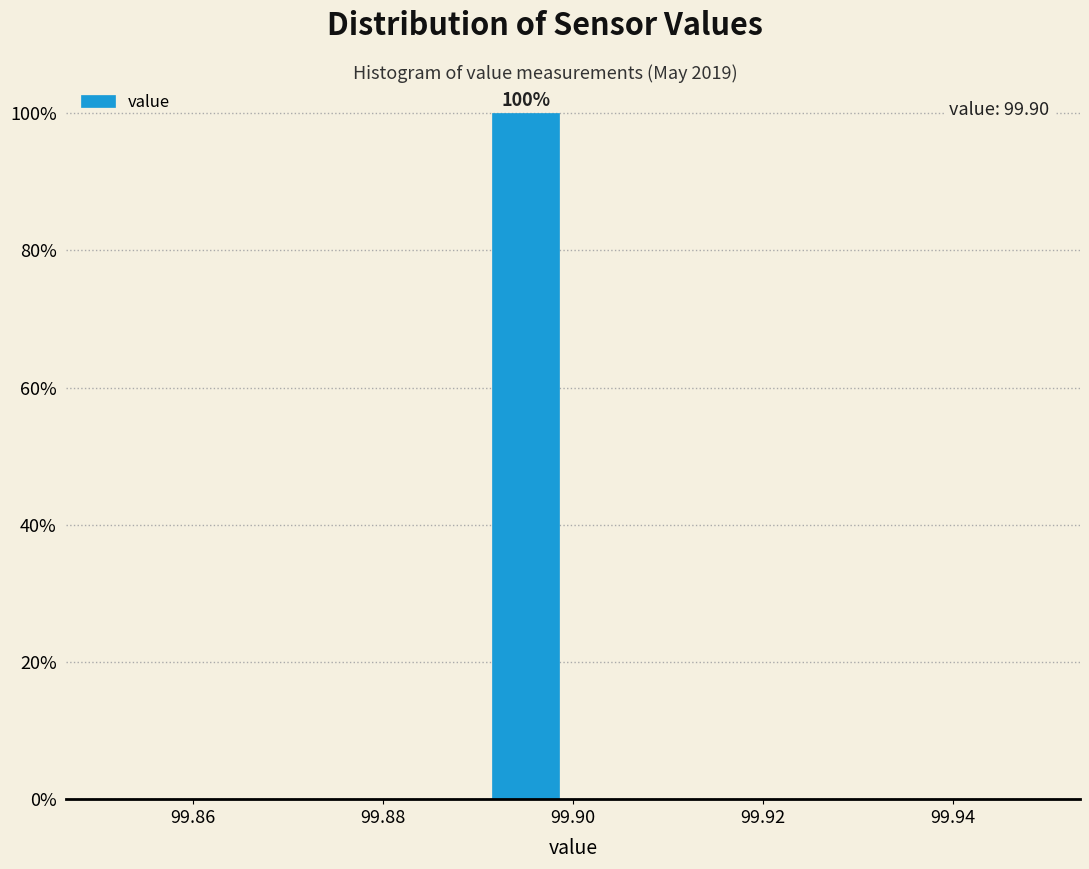

Over which range of the x-axis is the bar tallest?

99.89 to 99.90